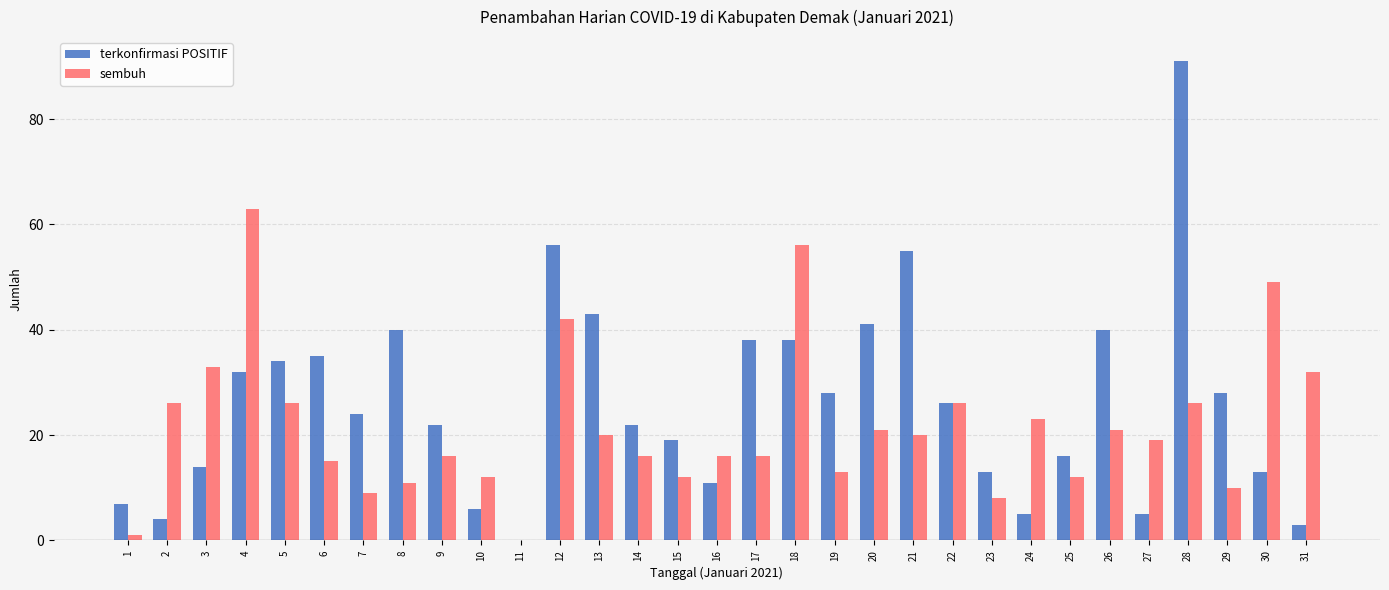

What is the sum of all terkonfirmasi POSITIF values?

809